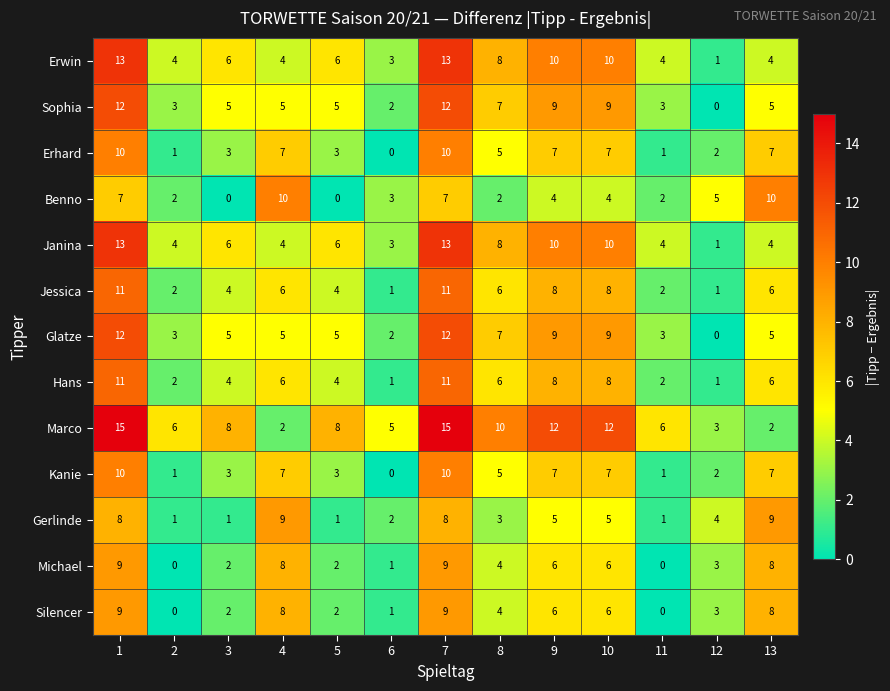

At how many categories does at least one series exceed 1?

13